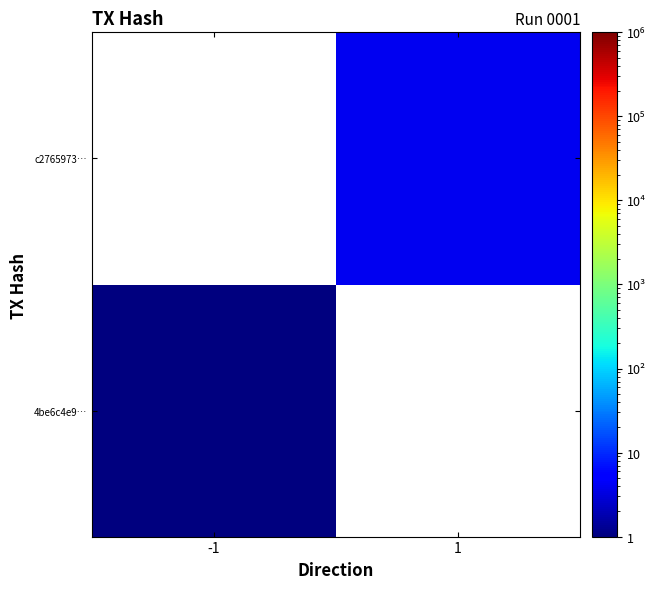

Is it true that 4be6c4e9… equals 1.5 at -1?

False